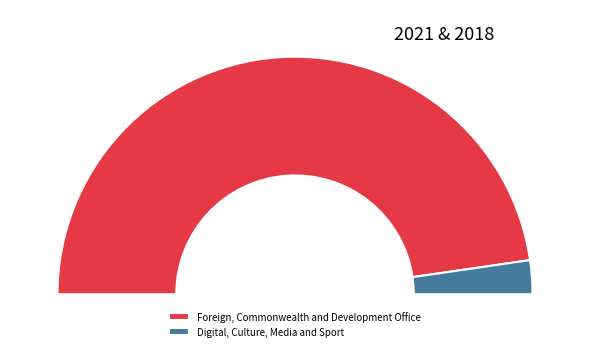

Is the sum of Foreign, Commonwealth and Development Office and Digital, Culture, Media and Sport greater than half?

Yes